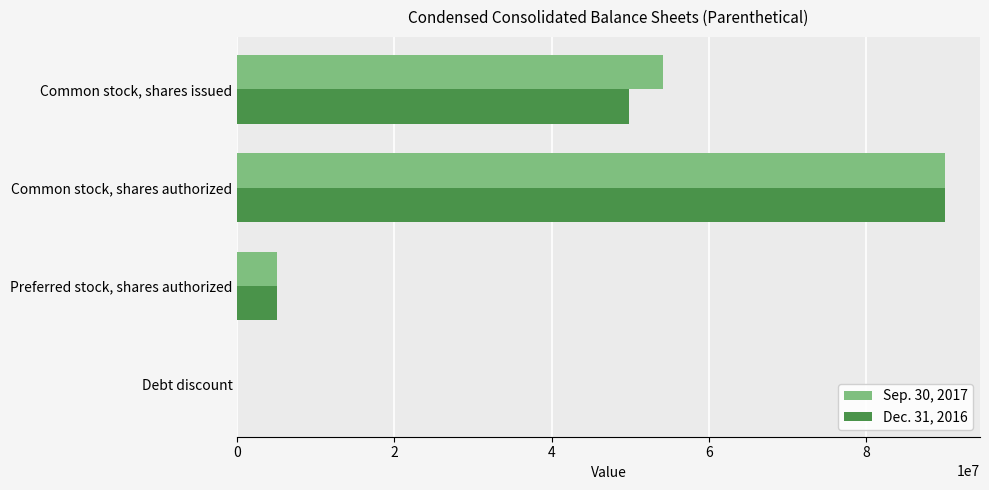

Which category has the highest value across all series?

Common stock, shares authorized